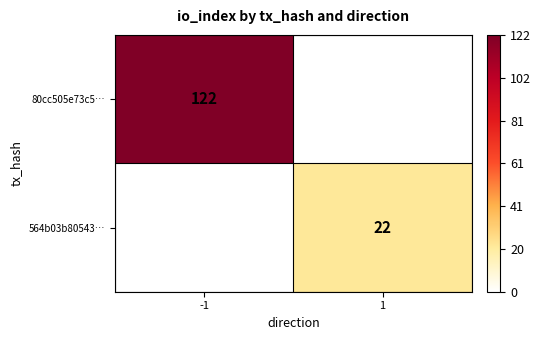

Is it true that 564b03b80543… equals 22 at 1?

True